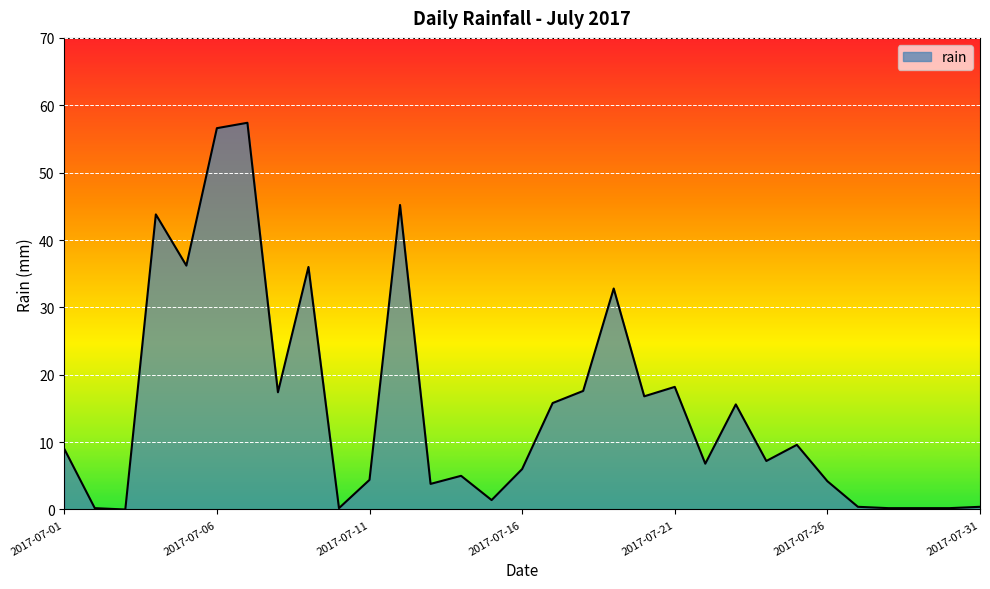

What is the maximum value shown in the chart?

57.4